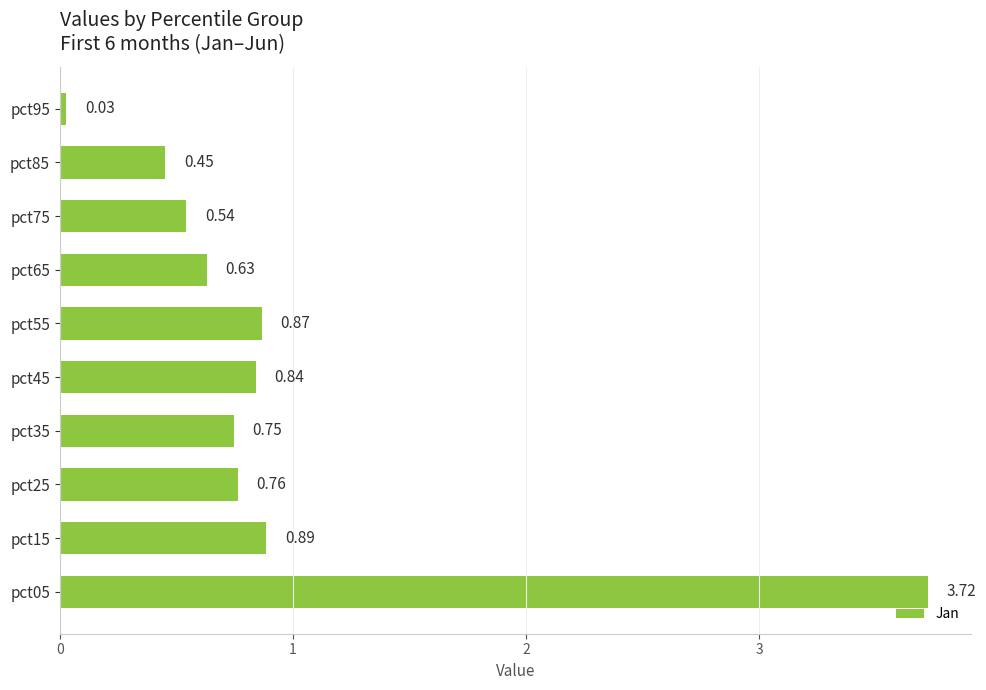

Rank the categories by value from highest to lowest.

pct05, pct15, pct55, pct45, pct25, pct35, pct65, pct75, pct85, pct95